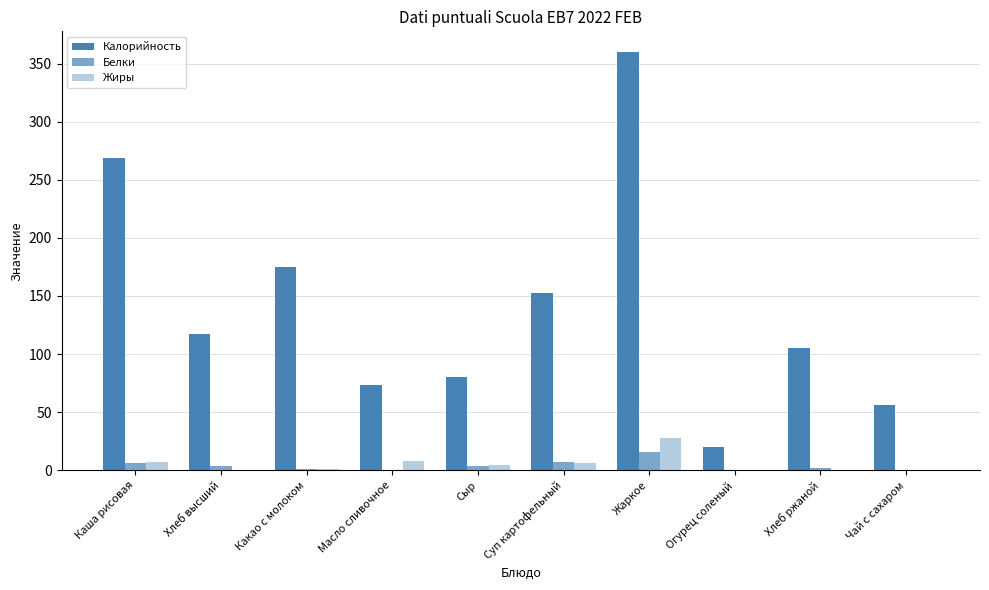

Where is Жиры nearest to the value 14?

Масло сливочное